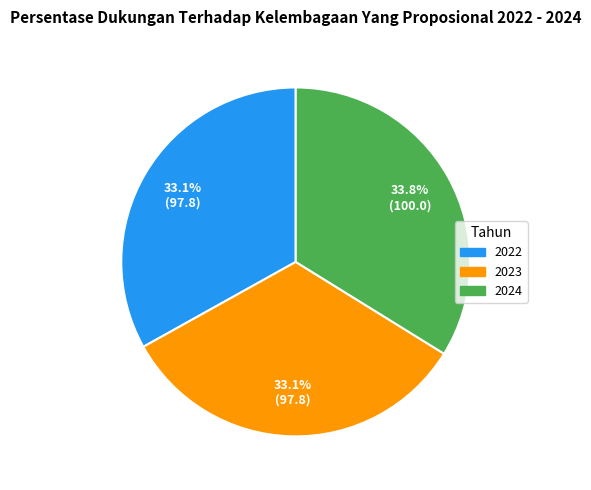

How many segments does this pie chart have?

3